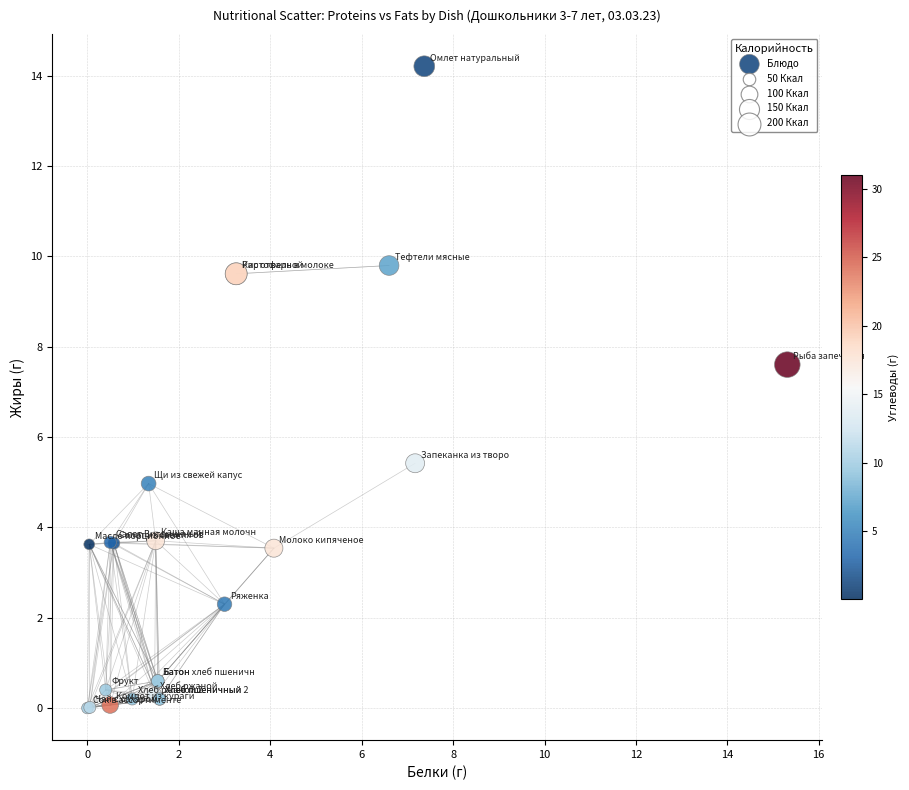

What Y value in the scatter plot is closest to 7?

7.6